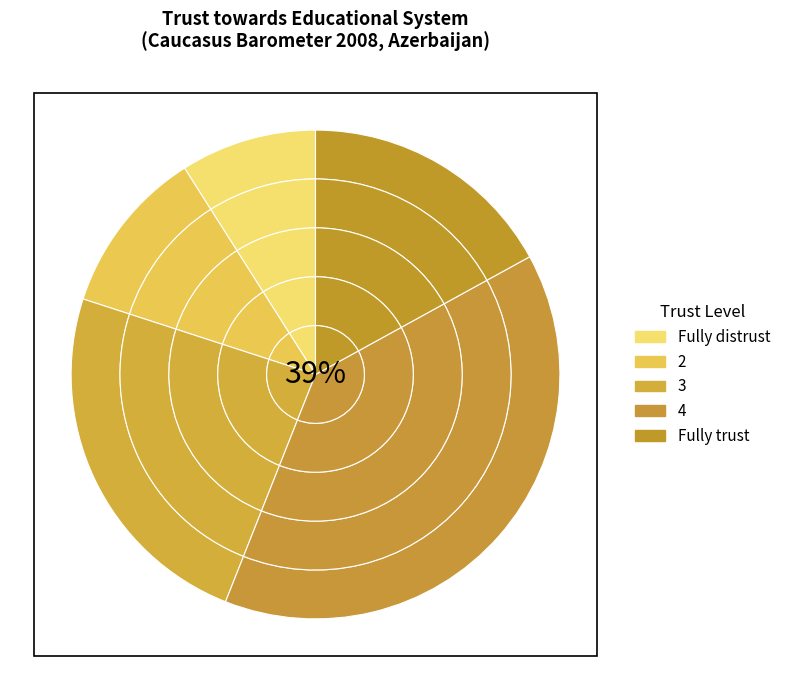

Do Fully distrust and 2 together represent more than half of the pie?

No